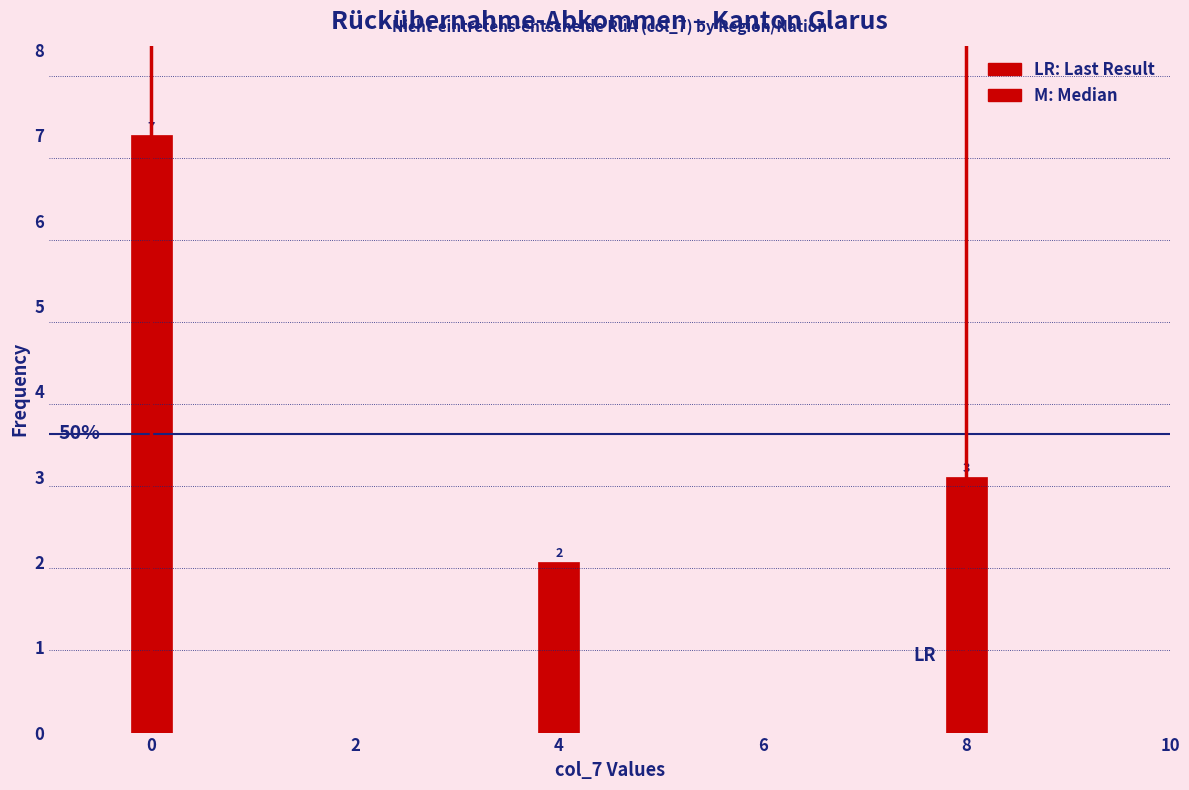

How many bars are there in total?

3